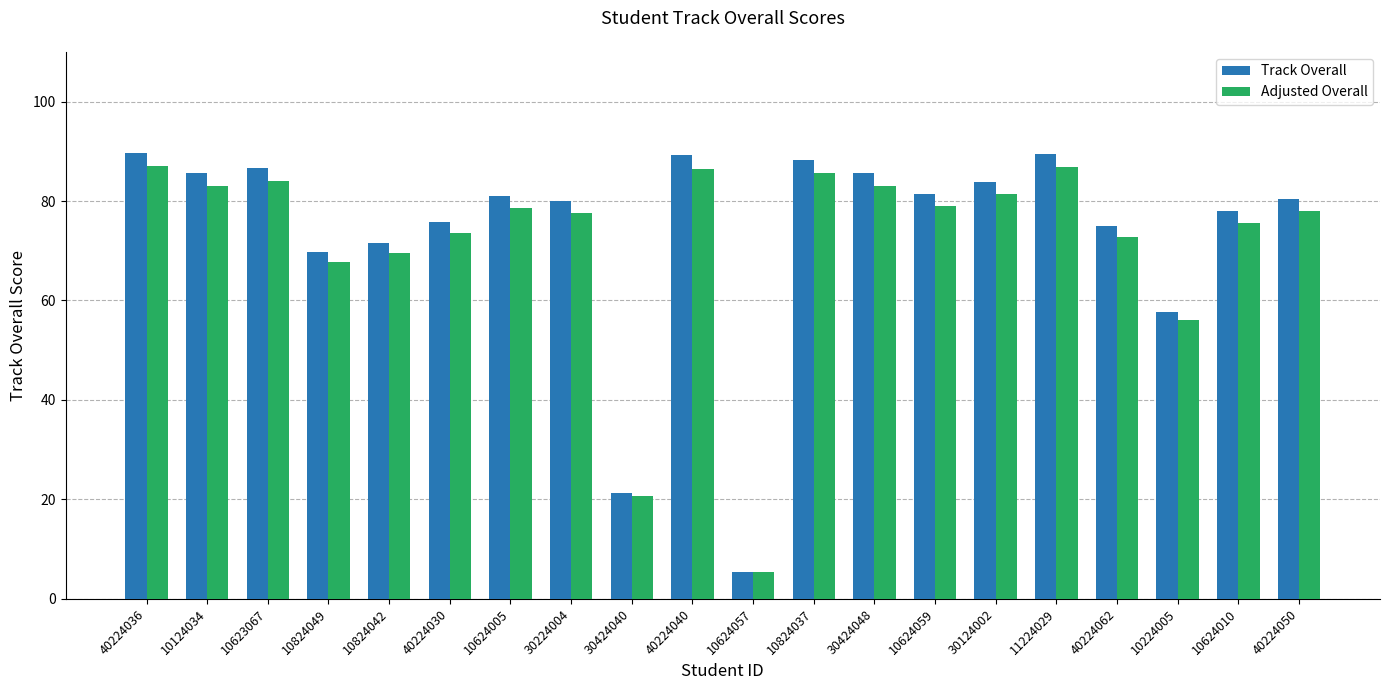

True or false: Track Overall has a value of 44.6 at 10624005.

False